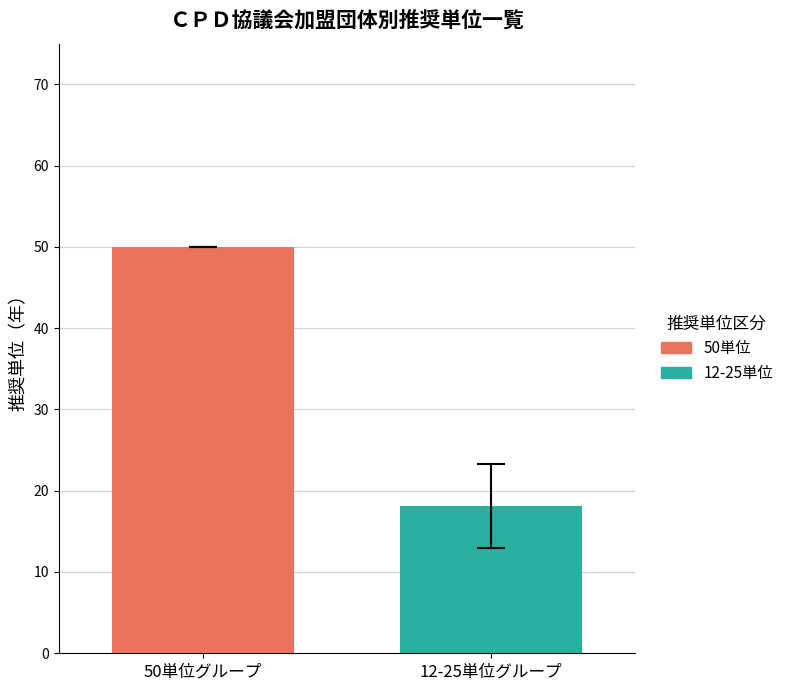

List the series in order of their peak value, highest first.

50単位, 12-25単位